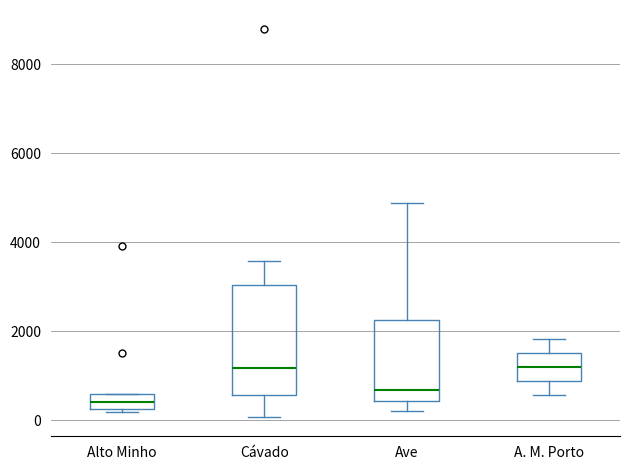

Reading left to right, transcribe this box plot: for each box, give where its median line is, the range the box spans, and where its two whiskers end, as read against the y-axis. The values are not printed on the chart, so give them approximately, as read against the axis.

Alto Minho: median 400, box 200 to 600, whiskers 200 to 600
Cávado: median 1200, box 600 to 3000, whiskers 0 to 3600
Ave: median 600, box 400 to 2200, whiskers 200 to 4800
A. M. Porto: median 1200, box 800 to 1600, whiskers 600 to 1800